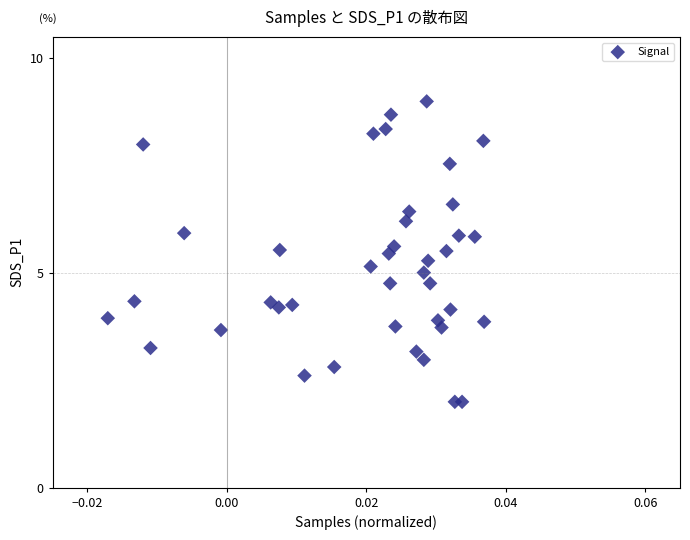

What is the range of Y values (max minus min)?

7.0